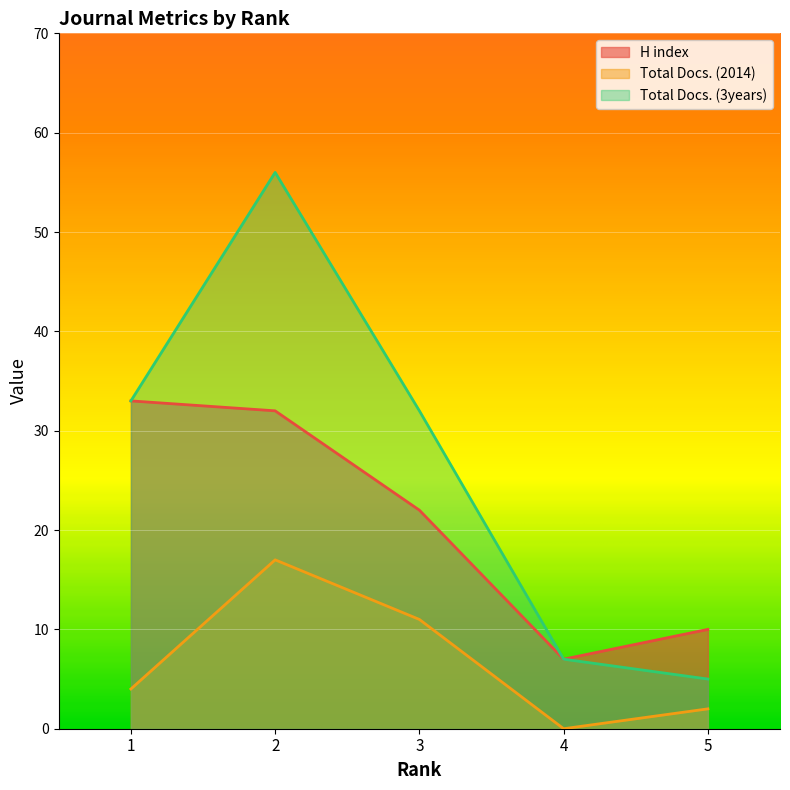

True or false: Total Docs. (2014) has more than 0 points higher than both neighbors.

True